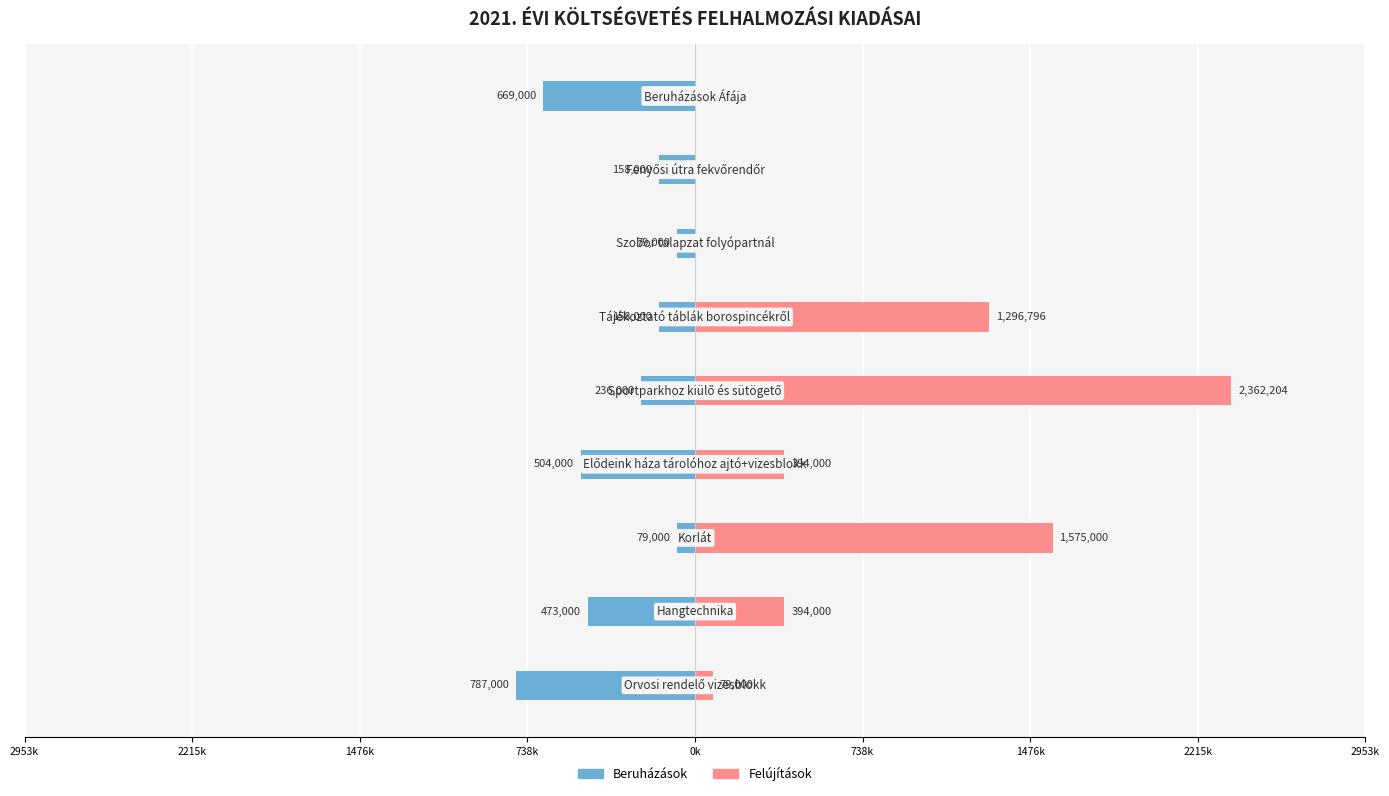

Does the chart contain any negative values?

Yes